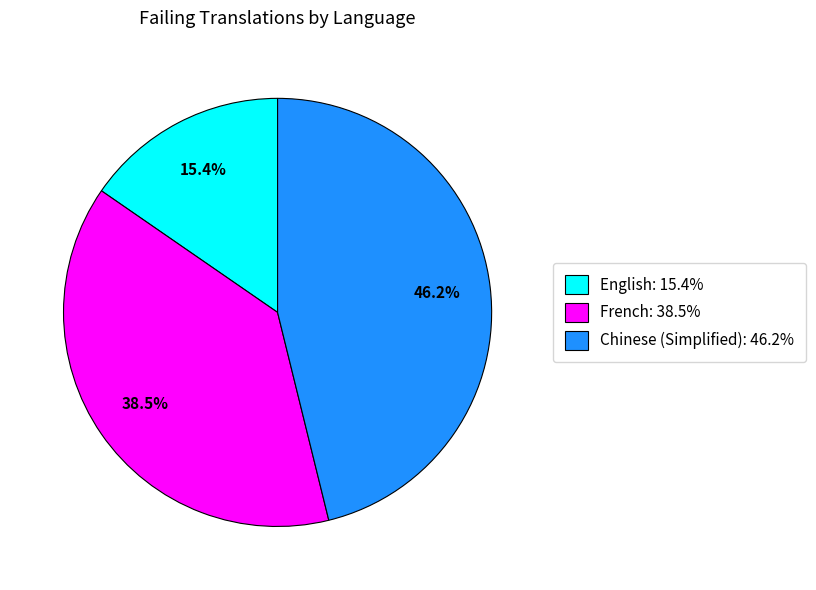

What percentage is NOT represented by French: 38.5%?

61.5%